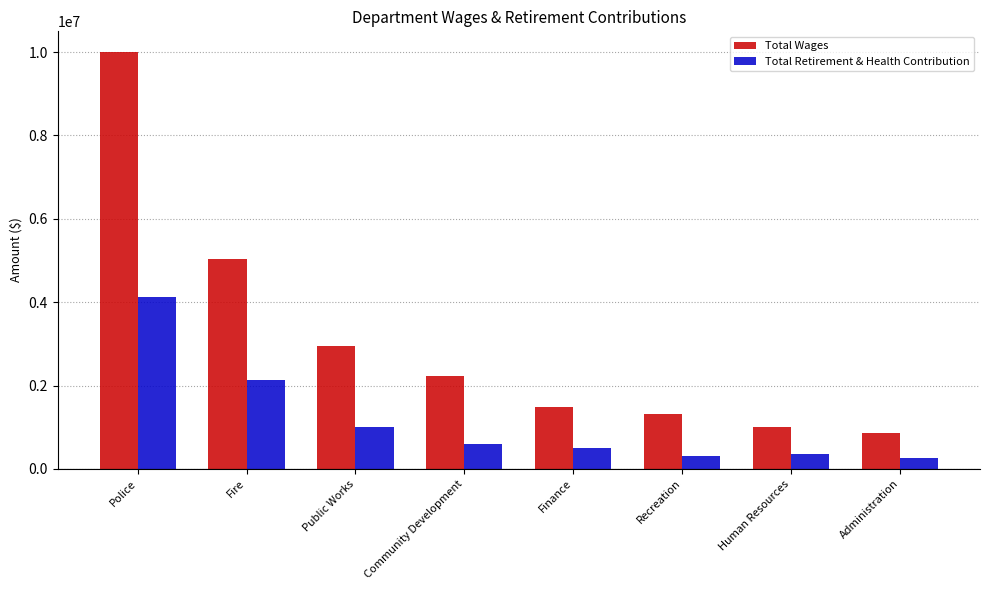

Between Public Works and Human Resources, which series saw the biggest shift?

Total Wages